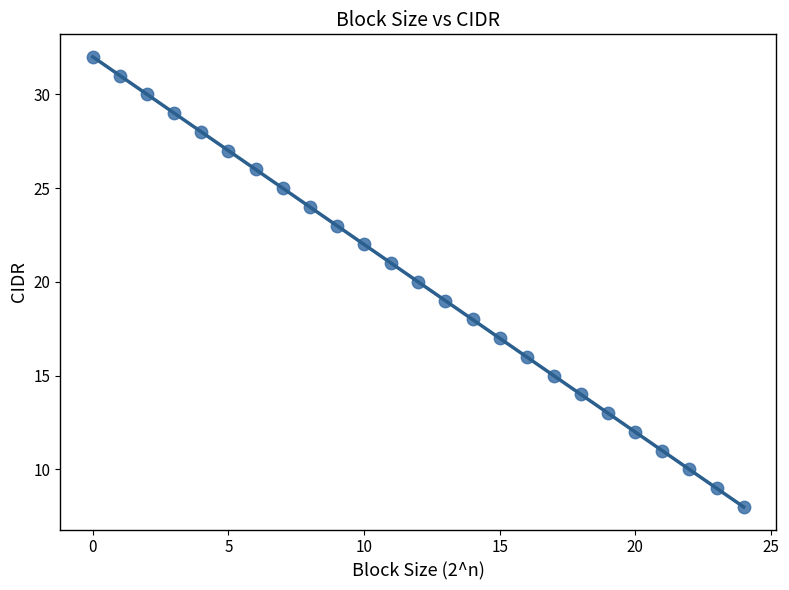

How many points are shown in the scatter plot?

25